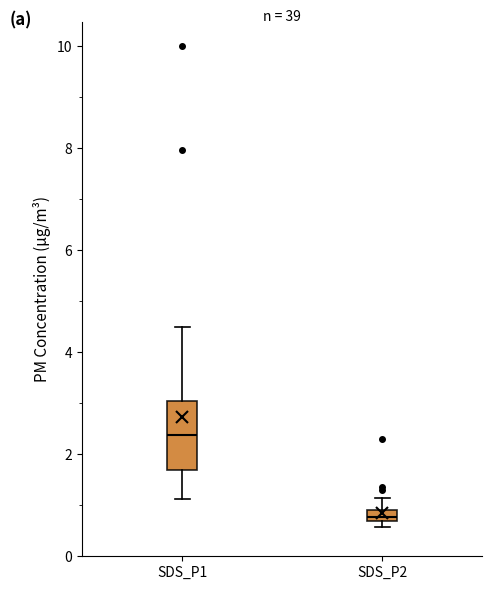

Where is the lower edge of the box for SDS_P1 on the y-axis? The values are not printed on the chart, so give them approximately, as read against the axis.

1.6